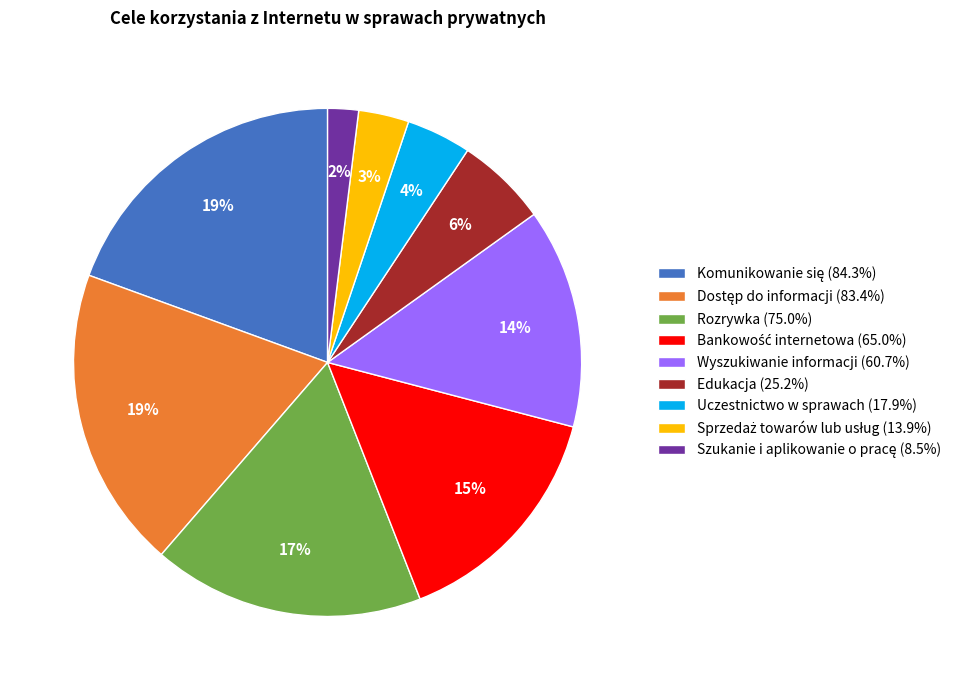

Does Edukacja account for over 50% of the chart?

No